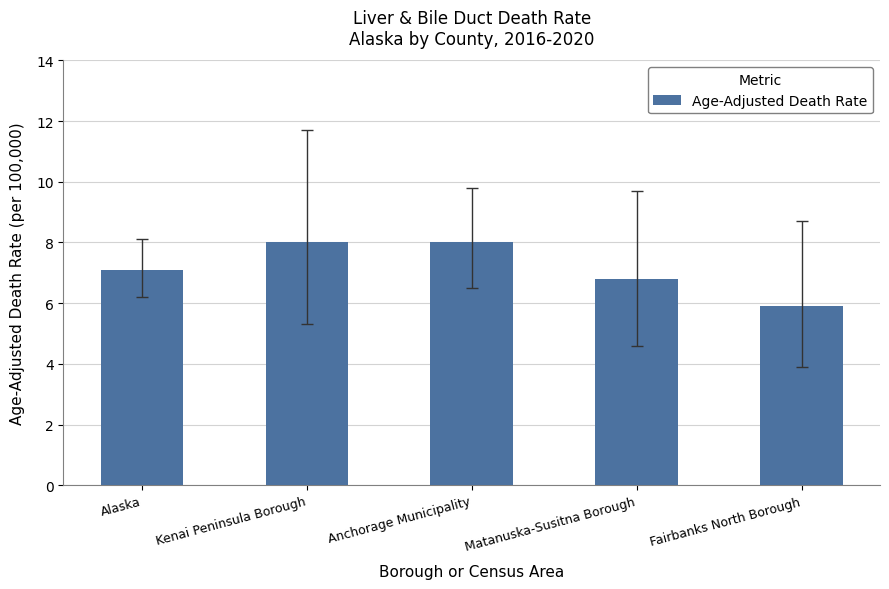

What is the label of the 3rd bar from the right?

Anchorage Municipality